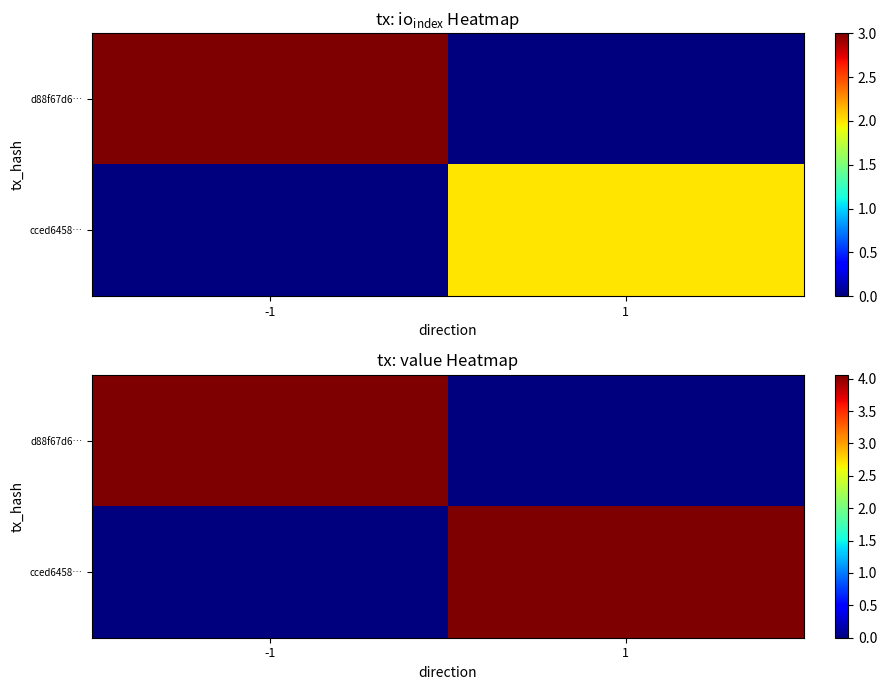

How many values in the d88f67d6… series exceed 4?

1